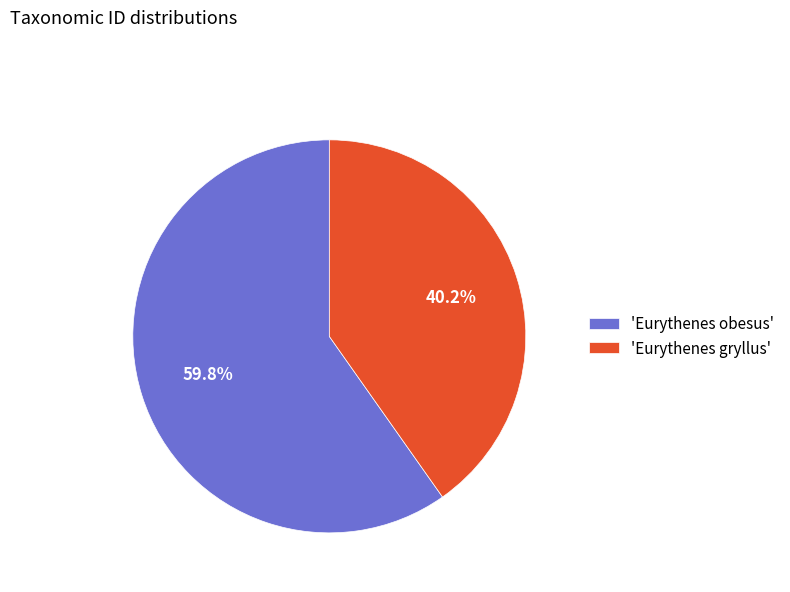

Rank the categories by value from highest to lowest.

'Eurythenes obesus', 'Eurythenes gryllus'